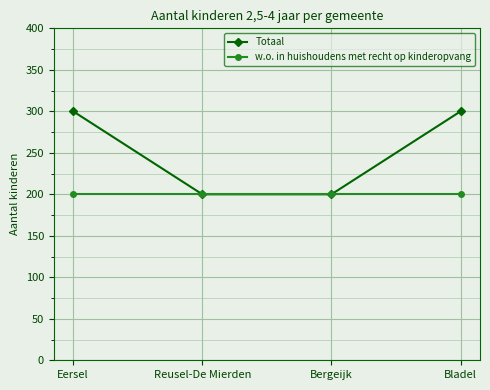

Rank the series by their maximum value, from highest to lowest.

Totaal, w.o. in huishoudens met recht op kinderopvang